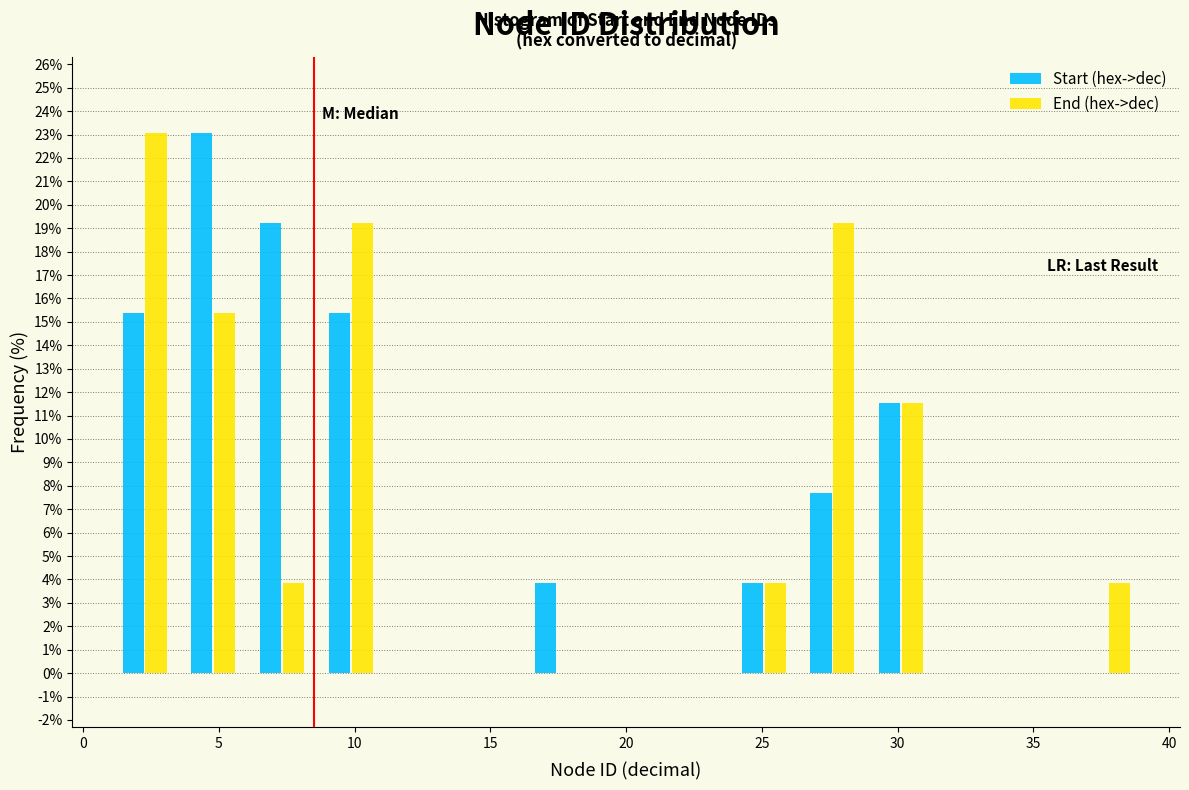

Reading left to right, transcribe this chart: for each range on the x-axis, give the height of each series' bar. Neither the bar edges nor the heights are printed on the chart, so give them approximately, as read against the axes.

1.0 to 3.5: Start (hex->dec)=15.4	End (hex->dec)=23.1
3.5 to 6.0: Start (hex->dec)=23.1	End (hex->dec)=15.4
6.0 to 8.5: Start (hex->dec)=19.2	End (hex->dec)=3.8
8.5 to 11.0: Start (hex->dec)=15.4	End (hex->dec)=19.2
11.0 to 13.5: Start (hex->dec)=0	End (hex->dec)=0
13.5 to 16.0: Start (hex->dec)=0	End (hex->dec)=0
16.0 to 18.5: Start (hex->dec)=3.8	End (hex->dec)=0
18.5 to 21.5: Start (hex->dec)=0	End (hex->dec)=0
21.5 to 24.0: Start (hex->dec)=0	End (hex->dec)=0
24.0 to 26.5: Start (hex->dec)=3.8	End (hex->dec)=3.8
26.5 to 29.0: Start (hex->dec)=7.7	End (hex->dec)=19.2
29.0 to 31.5: Start (hex->dec)=11.5	End (hex->dec)=11.5
31.5 to 34.0: Start (hex->dec)=0	End (hex->dec)=0
34.0 to 36.5: Start (hex->dec)=0	End (hex->dec)=0
36.5 to 39.0: Start (hex->dec)=0	End (hex->dec)=3.8